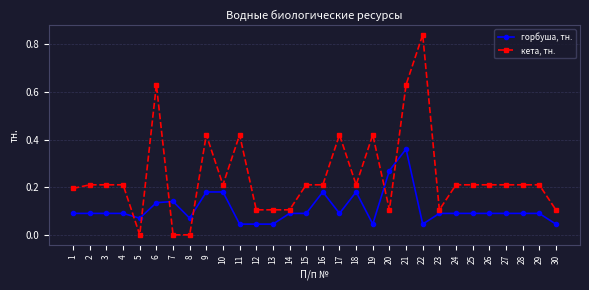

Rank the series by their average value, from lowest to highest.

горбуша, тн., кета, тн.